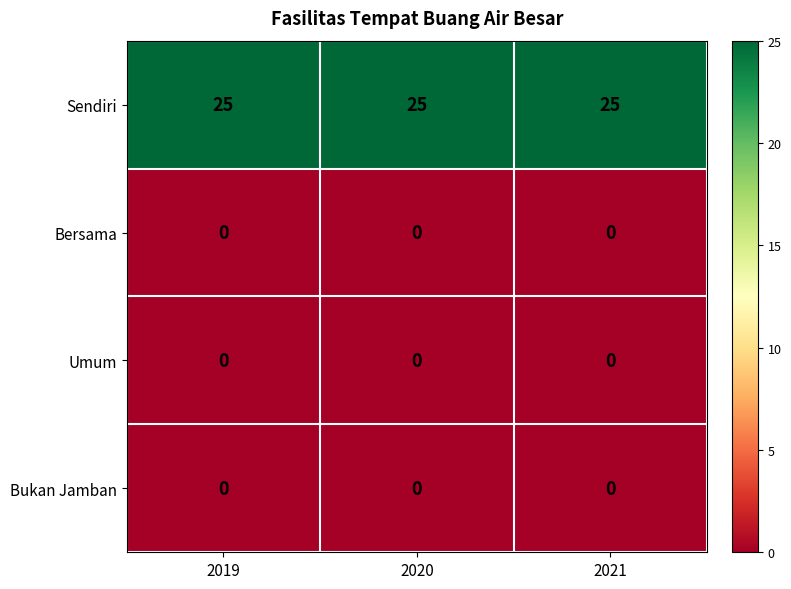

Read the Sendiri value at 2019.

25